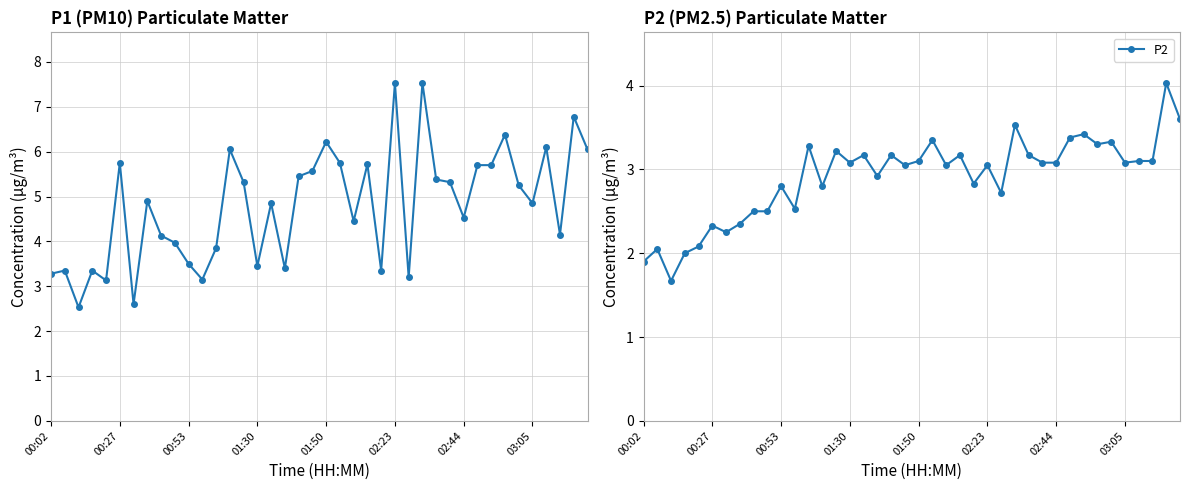

What is the maximum value for P2?

4.0